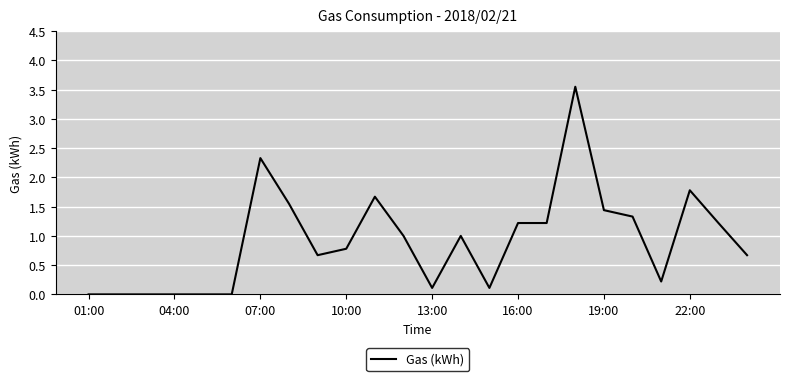

Does the chart have visible grid lines?

Yes